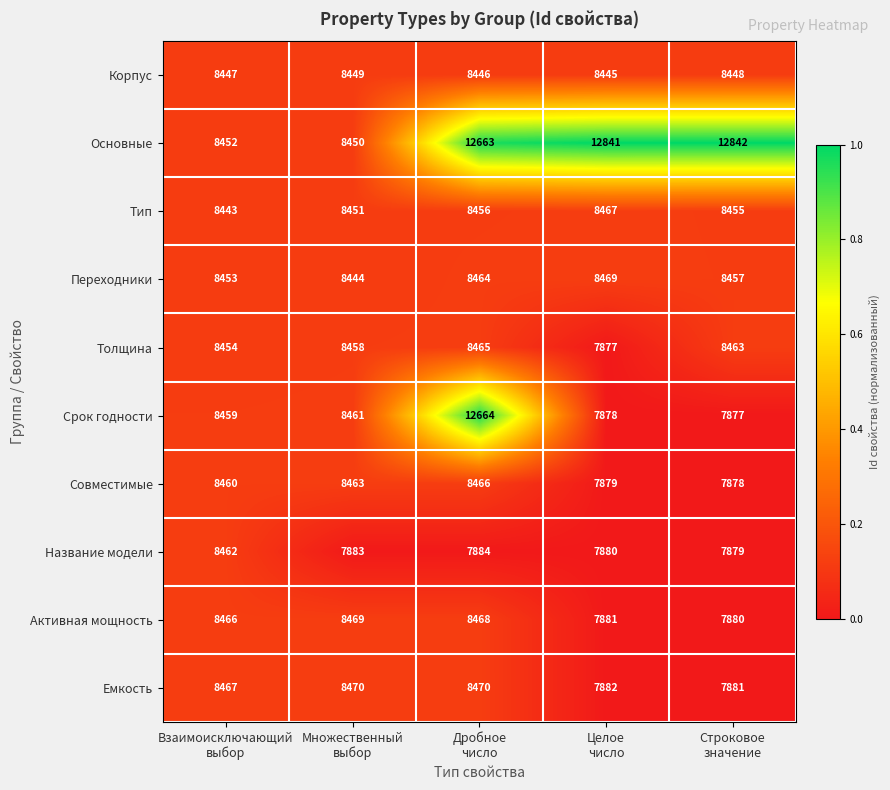

Which series has the largest range (max minus min)?

Срок годности